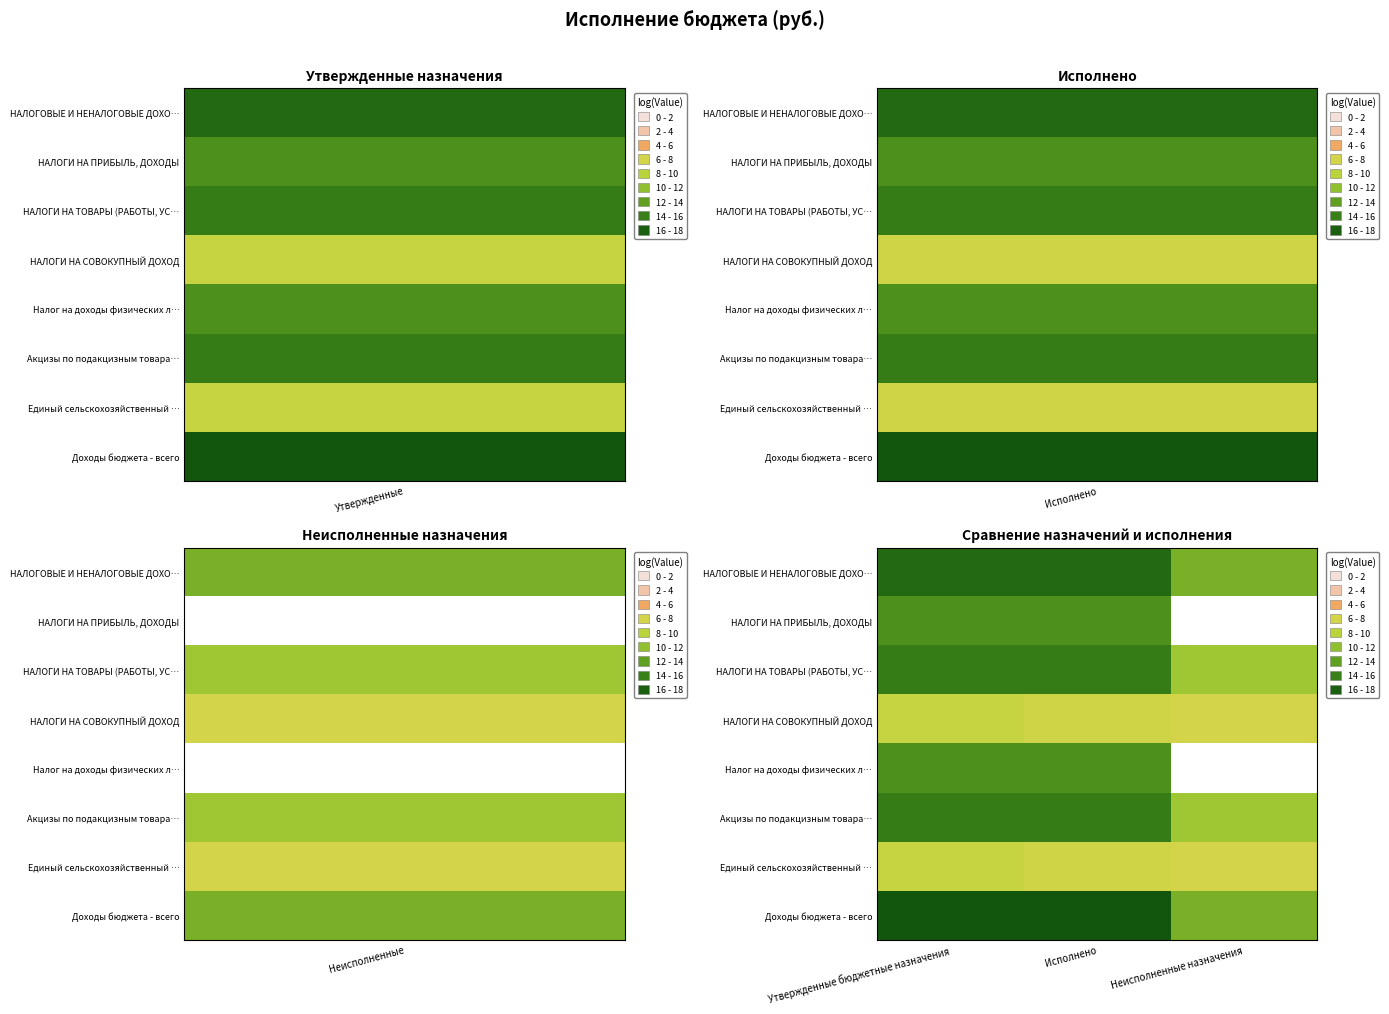

Which category has the lowest value in the НАЛОГИ НА СОВОКУПНЫЙ ДОХОД series?

Неисполненные назначения